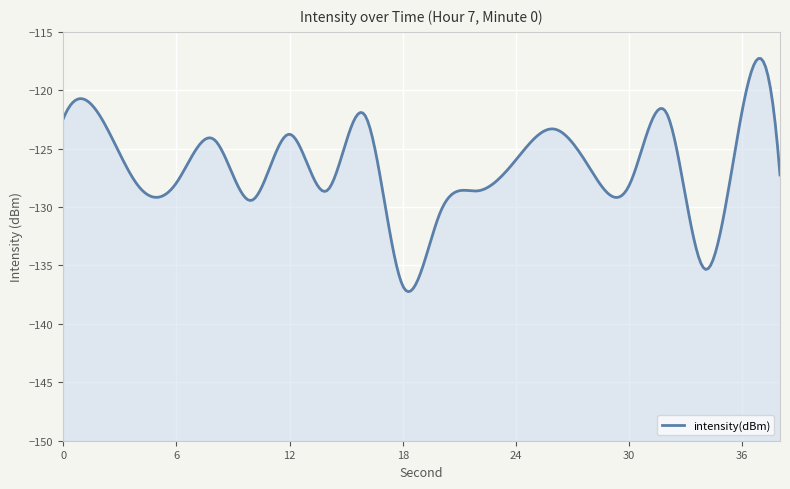

How many lines are shown in the chart?

1